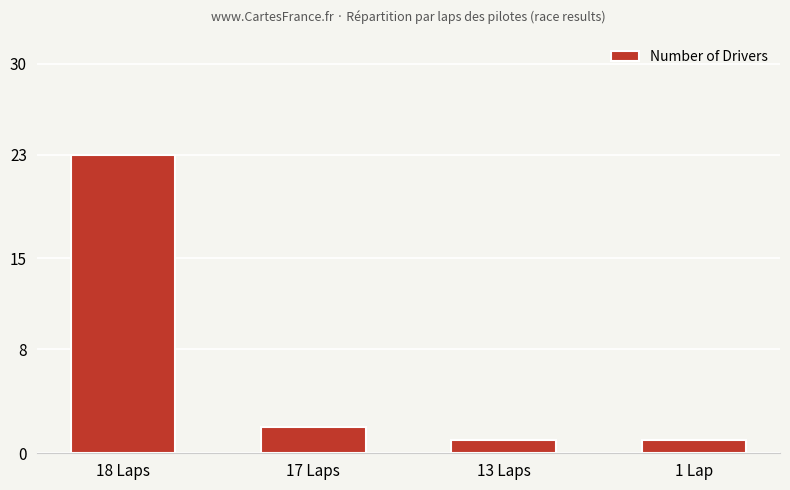

Is it true that the value at 13 Laps is 1?

True